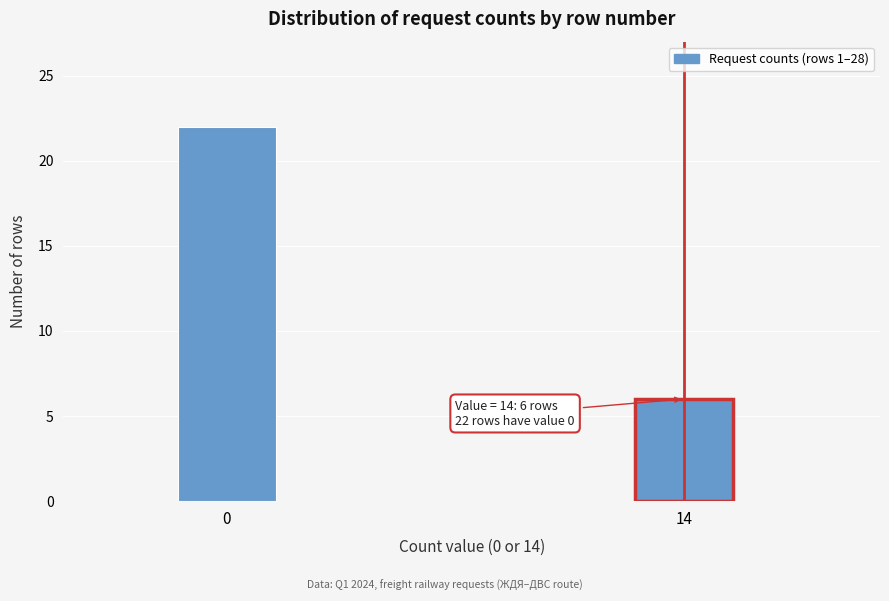

Reading left to right, what are all the values shown in this chart?

22	6